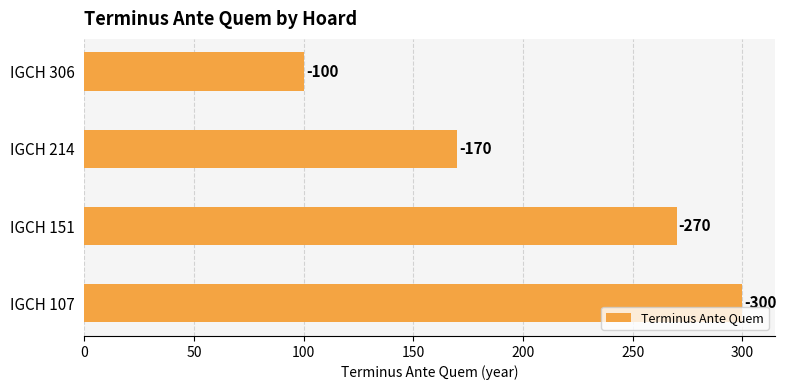

How many bars are there in total?

4